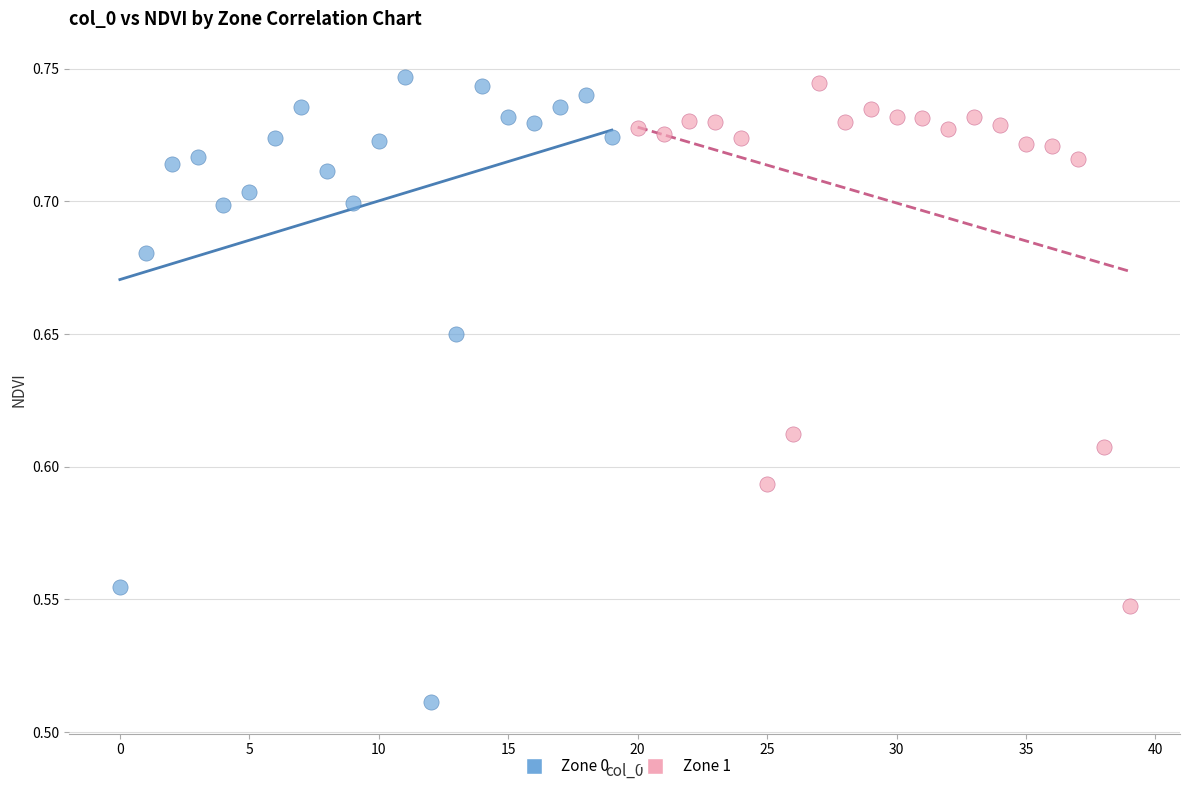

What are all the series names shown in the legend?

Zone 0, Zone 1